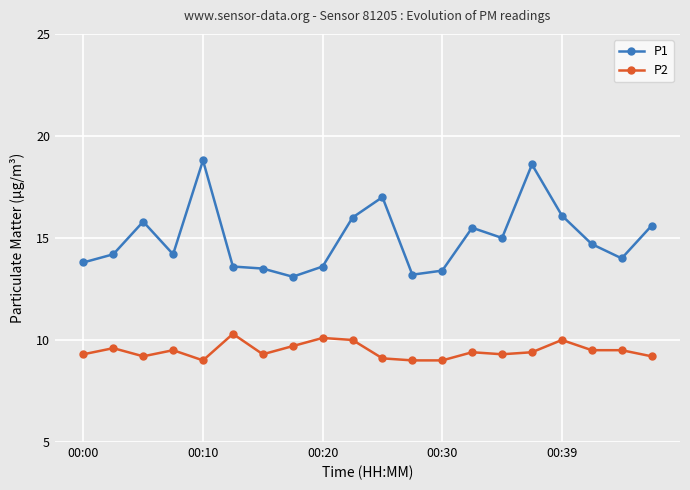

True or false: P1 and P2 intersect in this chart.

False